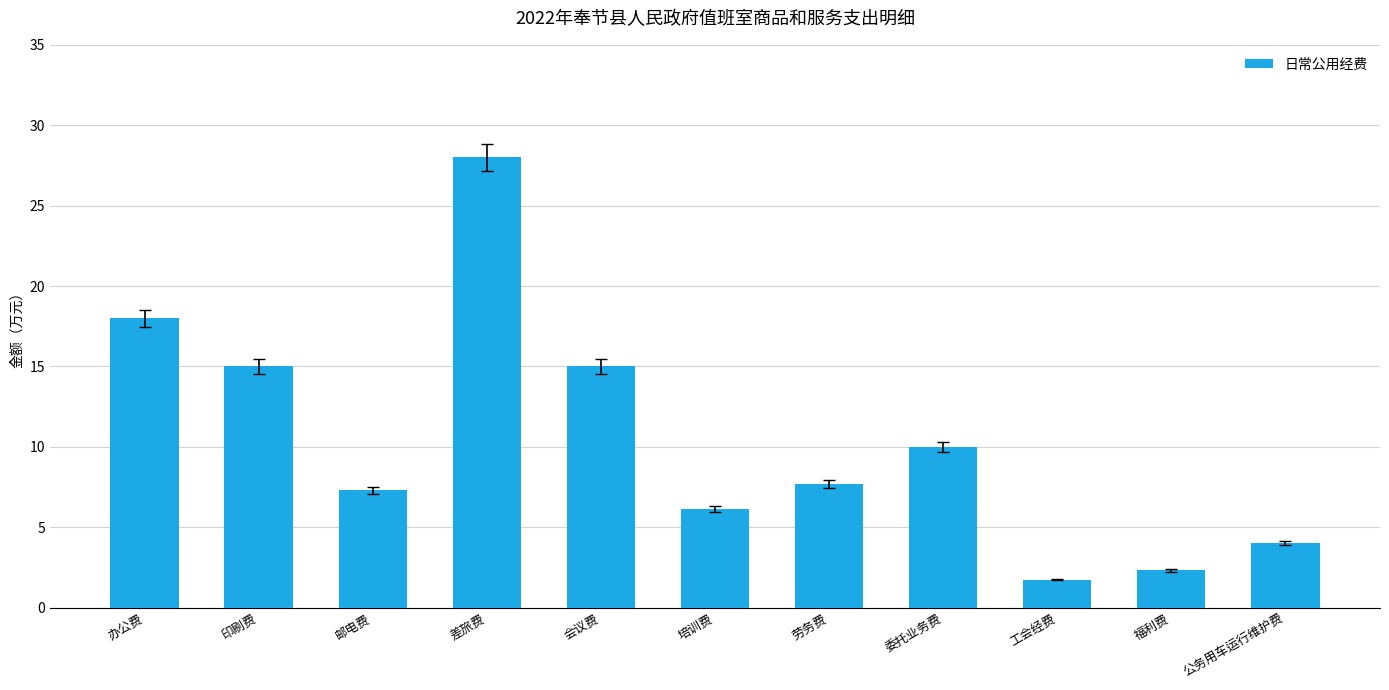

What is the label of the 7th bar from the right?

会议费